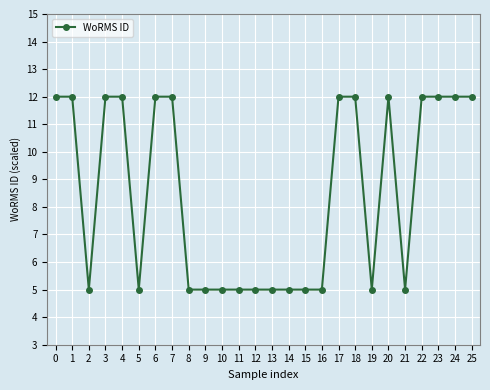

Read the value at 7.

12